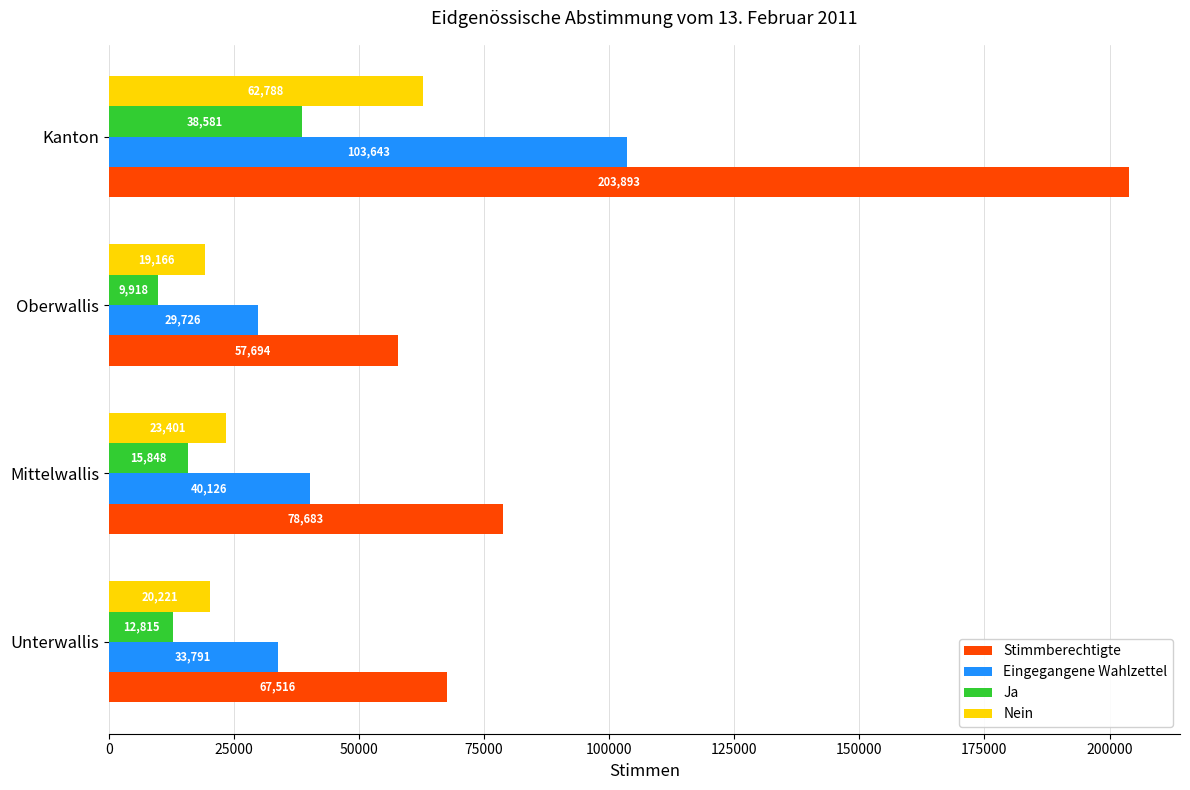

Which series has the largest range (max minus min)?

Stimmberechtigte